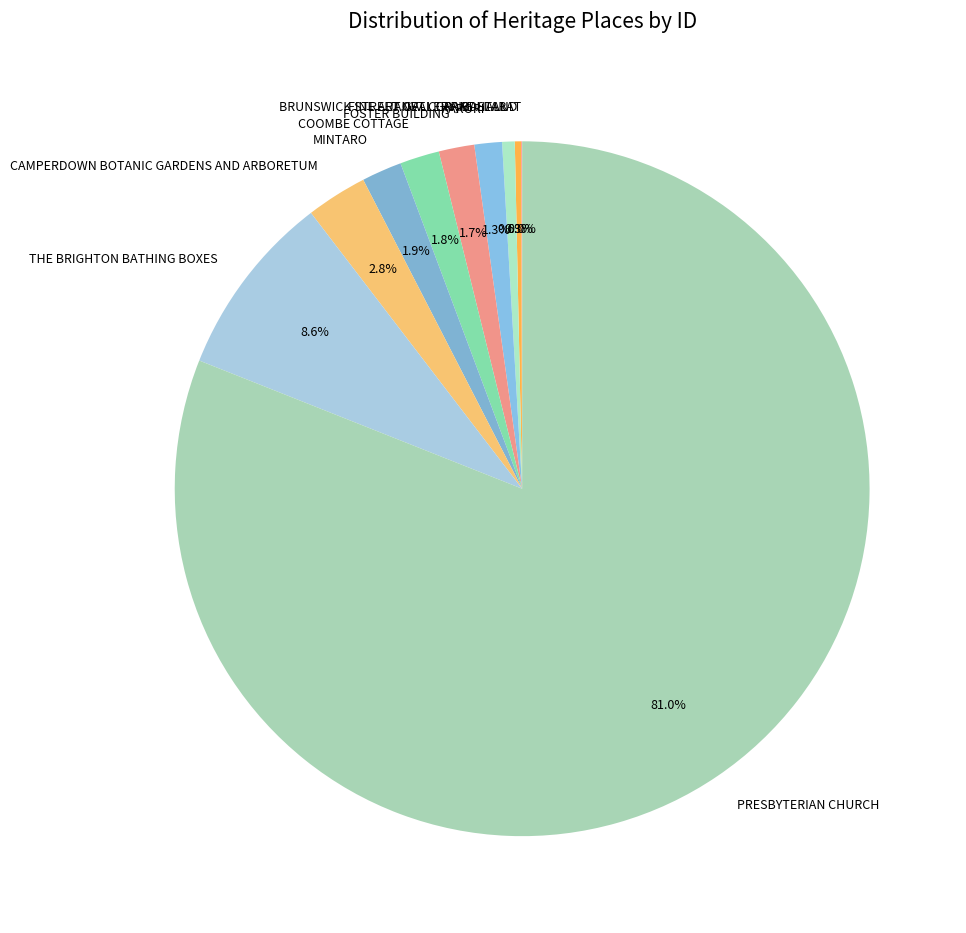

Do KARORI and JANET CLARKE HALL together represent more than half of the pie?

No